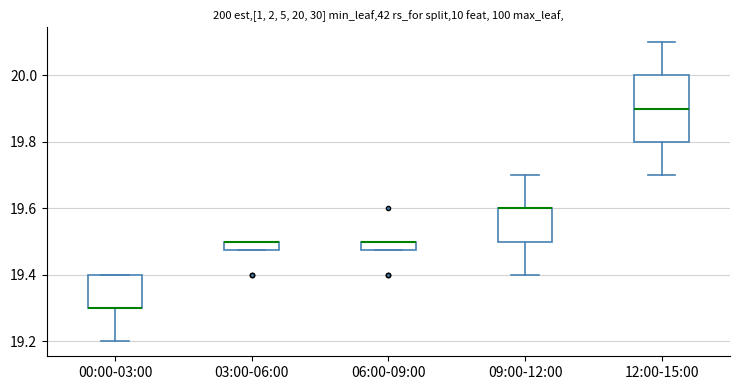

Comparing the boxes themselves (not the whiskers), which one is the tallest?

12:00-15:00